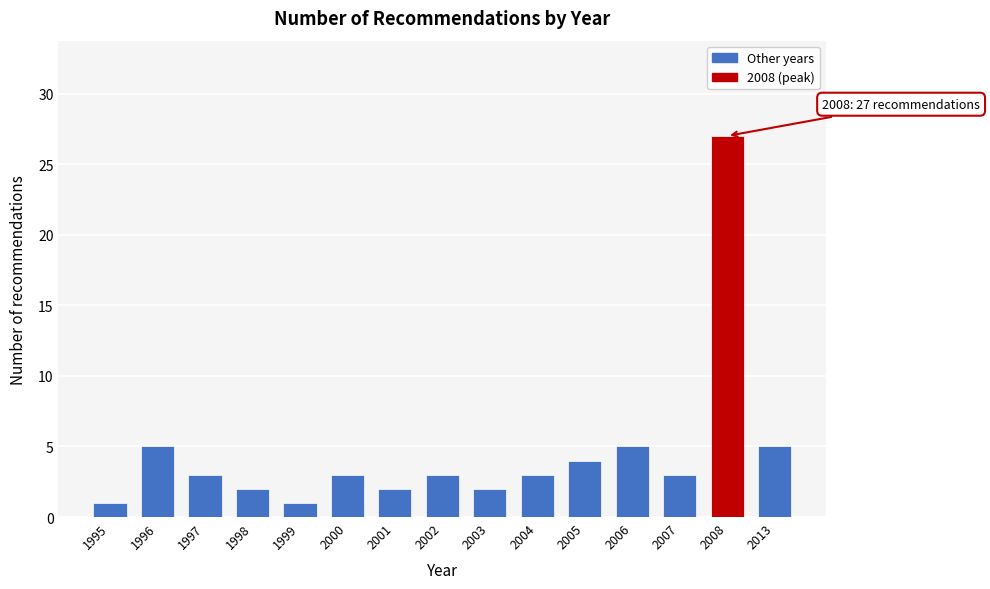

Reading left to right, transcribe all the data shown in this chart.

1995=1	1996=5	1997=3	1998=2	1999=1	2000=3	2001=2	2002=3	2003=2	2004=3	2005=4	2006=5	2007=3	2008=27	2013=5